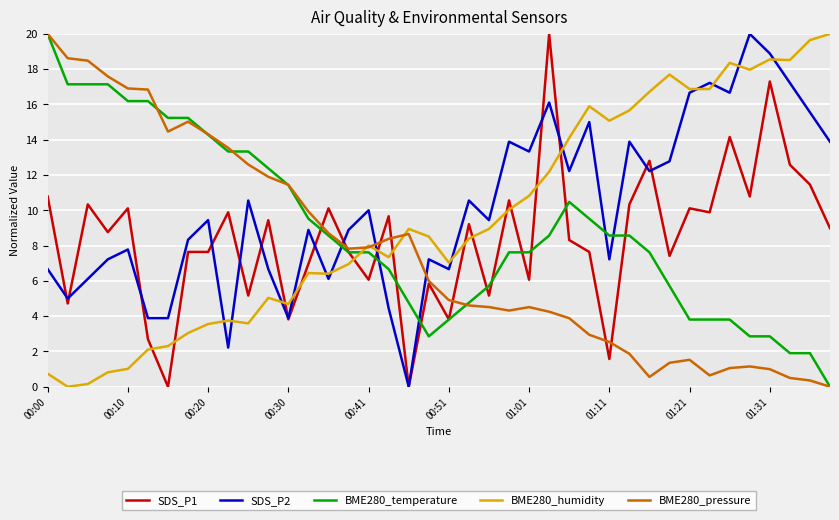

What is the maximum value shown in the chart?

20.0